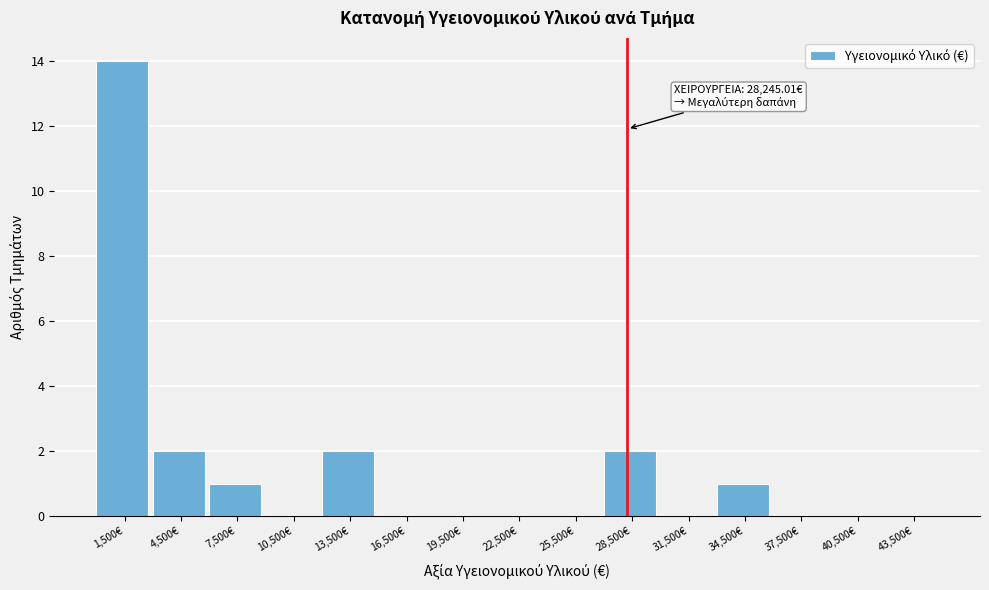

Over which range of the x-axis is the bar tallest?

0 to 3000